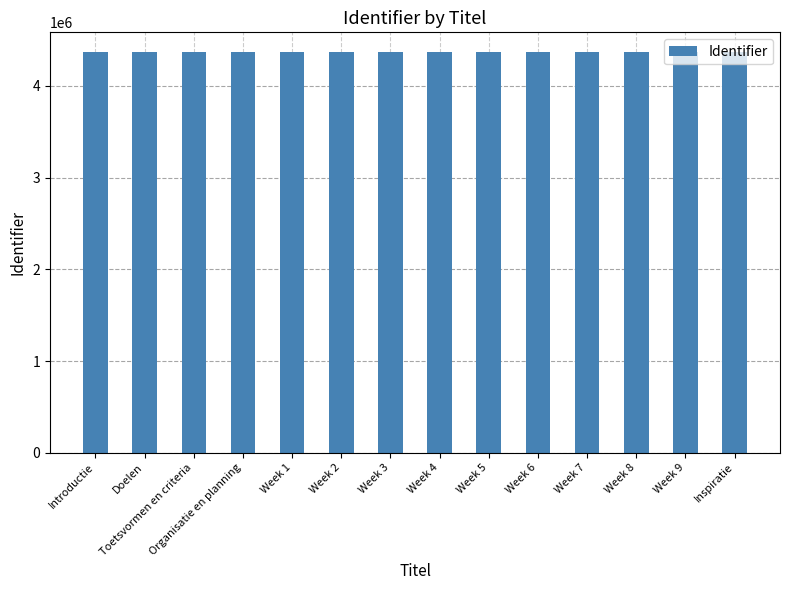

What is the difference between the maximum and minimum values?

27